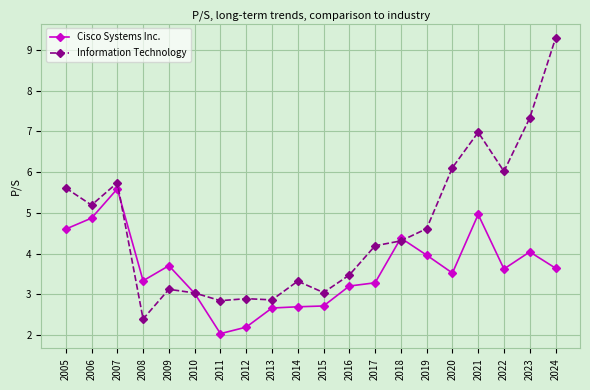

How many values in the Information Technology series are below 4?

9